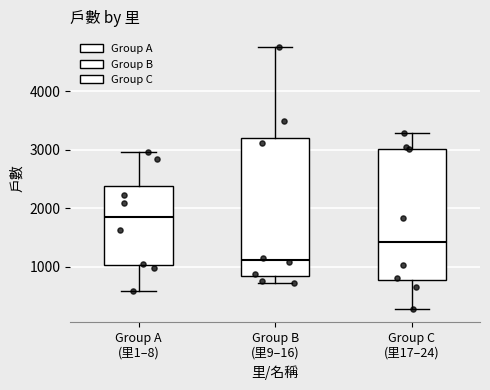

Reading left to right, transcribe this box plot: for each box, give where its median line is, the range the box spans, and where its two whiskers end, as read against the y-axis. The values are not printed on the chart, so give them approximately, as read against the axis.

Group A (里1–8): median 1900, box 1000 to 2400, whiskers 600 to 3000
Group B (里9–16): median 1100, box 800 to 3200, whiskers 700 to 4800
Group C (里17–24): median 1400, box 800 to 3000, whiskers 300 to 3300